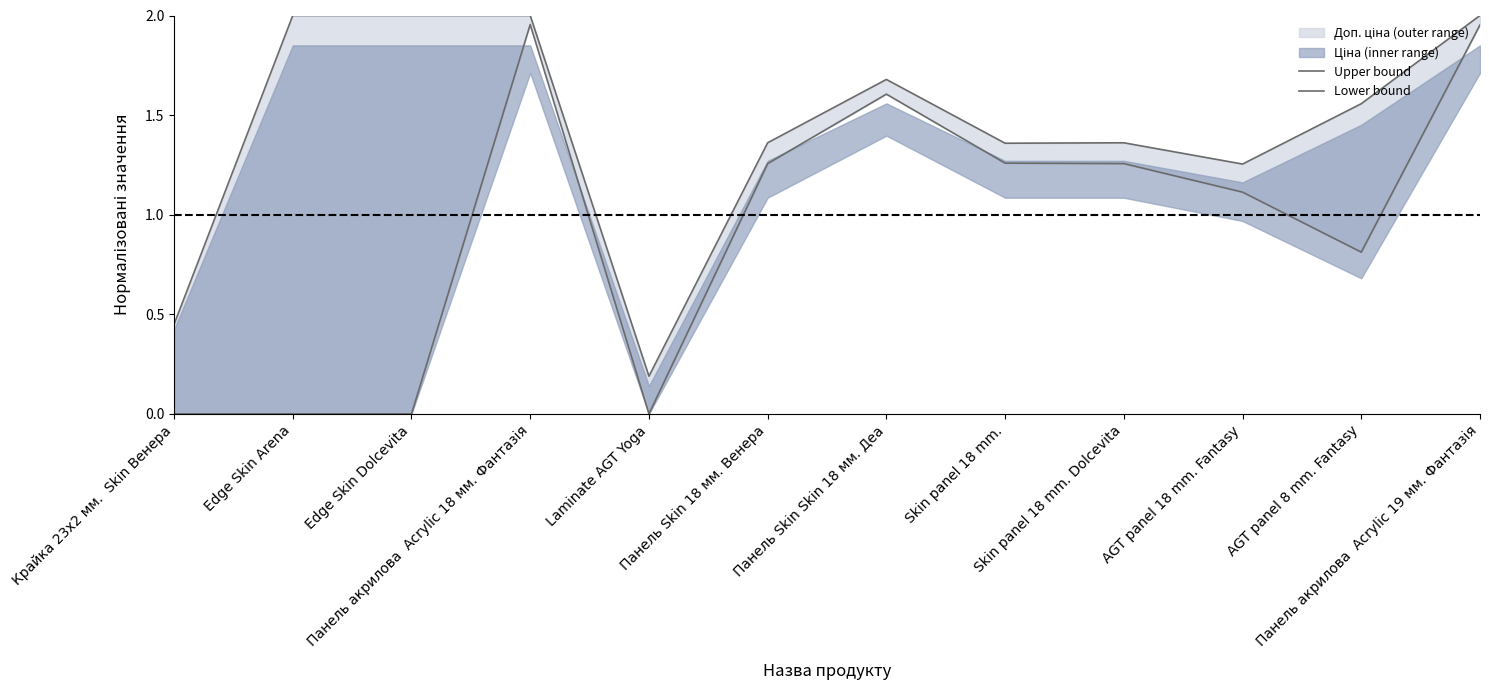

True or false: Upper bound and Lower bound intersect in this chart.

False